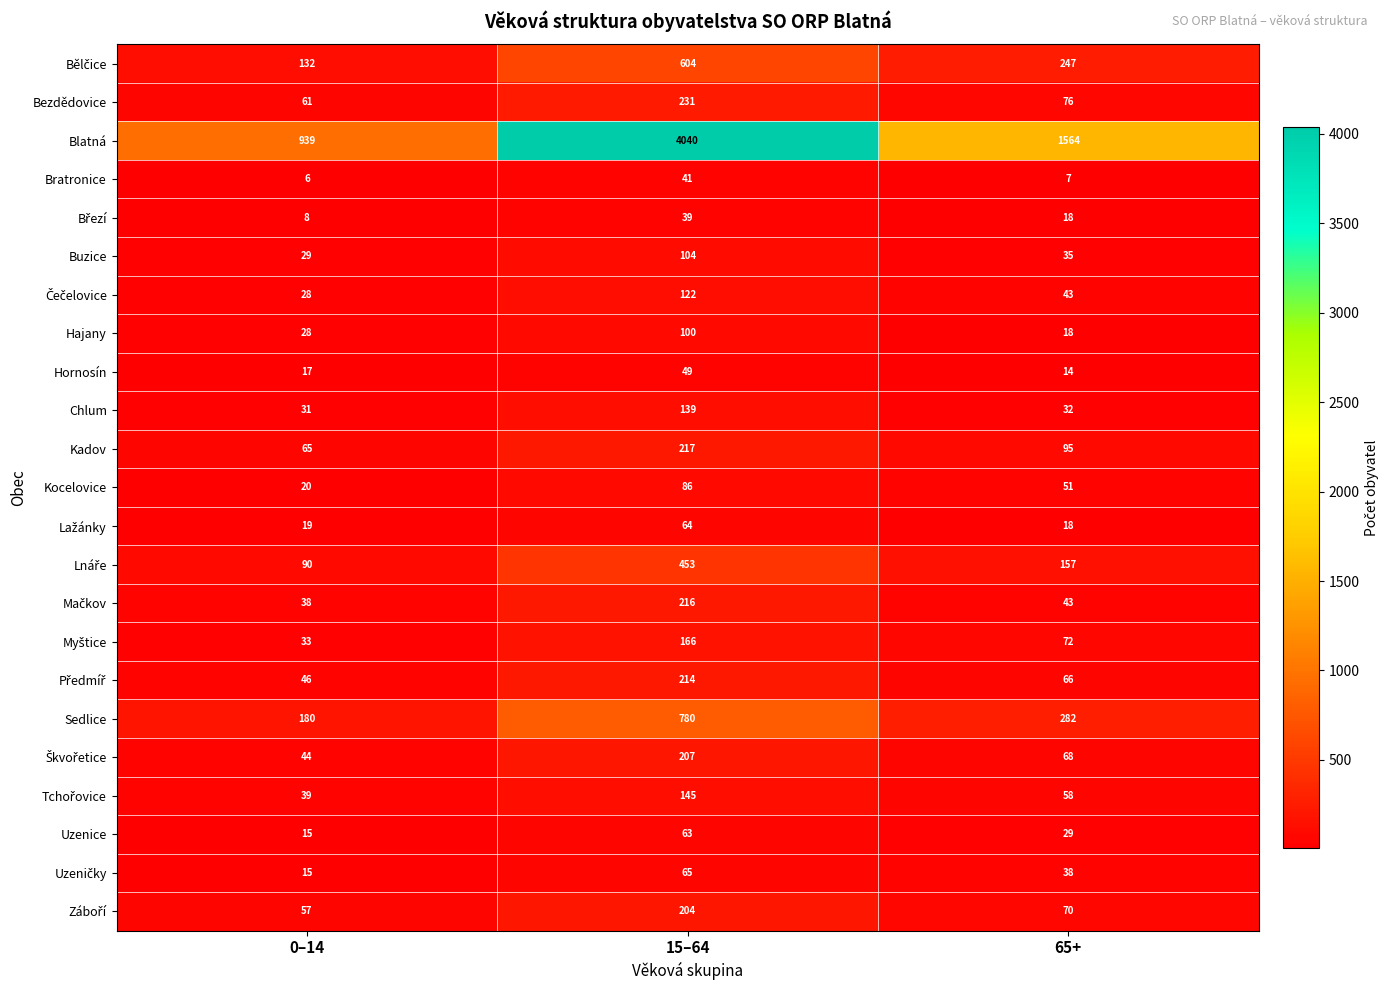

What is the difference between the second highest and minimum values in the Blatná series?

625